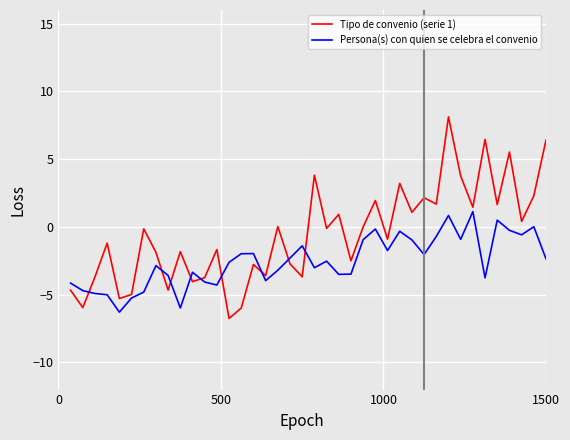

What is the minimum value shown in the chart?

-6.8